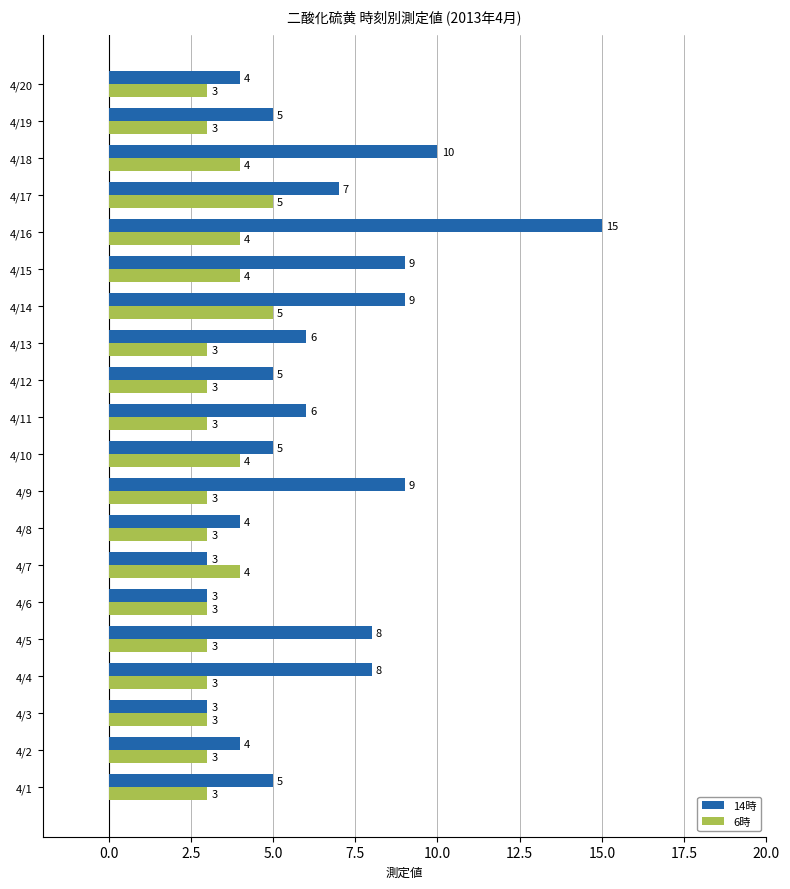

Which series has the largest total across all categories?

14時